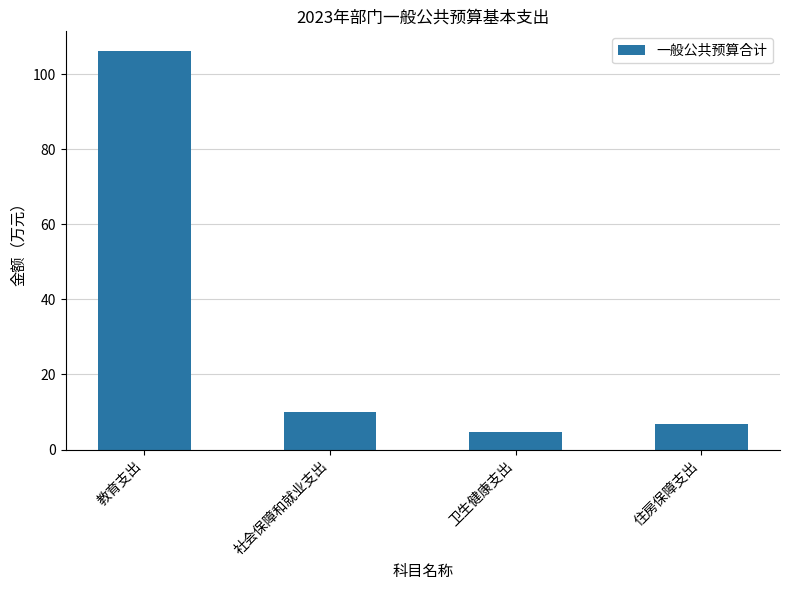

Count the number of categories in the chart.

4